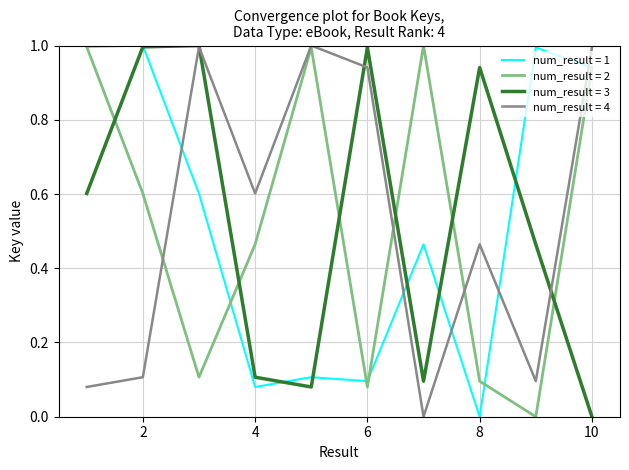

What is the maximum value shown in the chart?

1.0